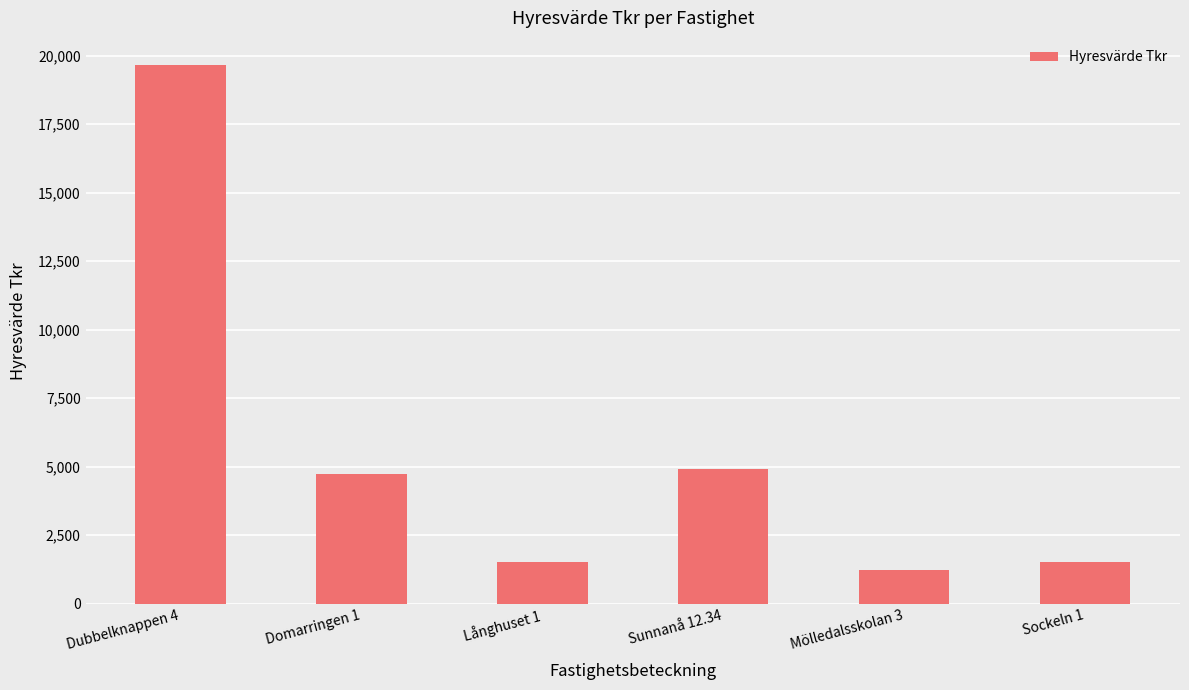

What is the label of the 5th bar from the right?

Domarringen 1